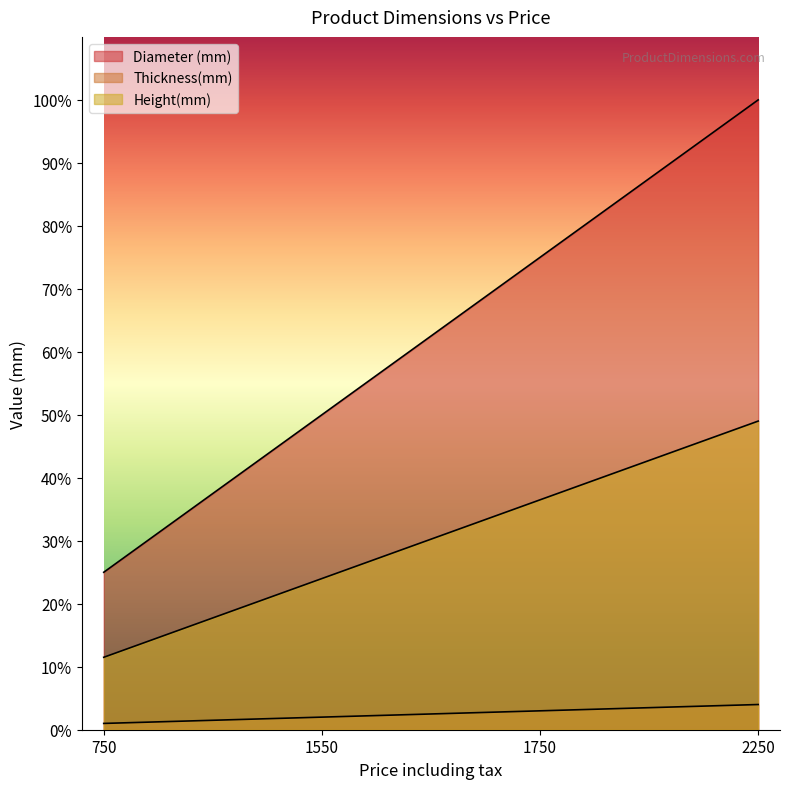

How many data points in Thickness(mm) are less than 3?

2